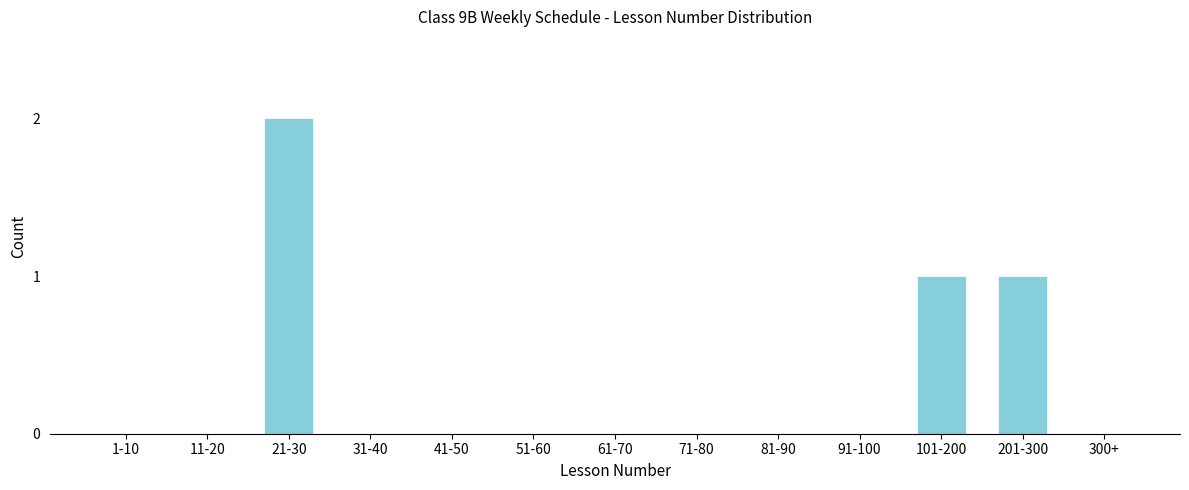

Reading right to left, transcribe all the data shown in this chart.

300+=0	201-300=1	101-200=1	91-100=0	81-90=0	71-80=0	61-70=0	51-60=0	41-50=0	31-40=0	21-30=2	11-20=0	1-10=0